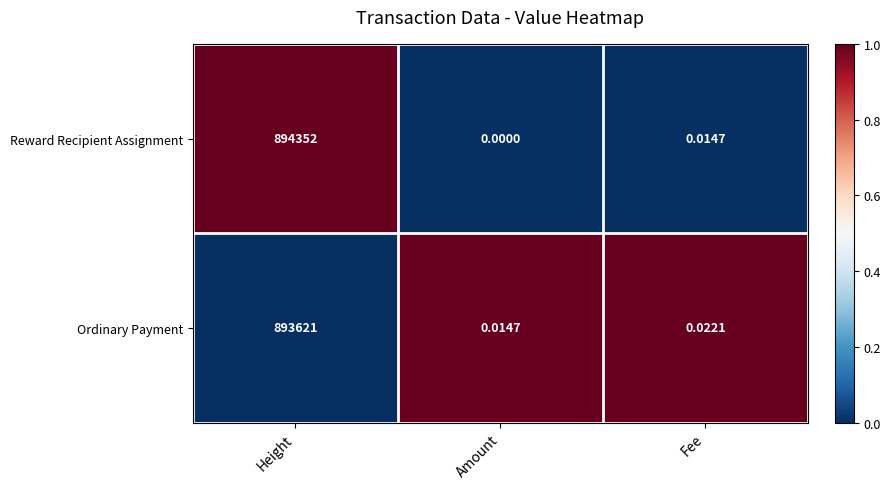

At which label does Reward Recipient Assignment reach its peak?

Height